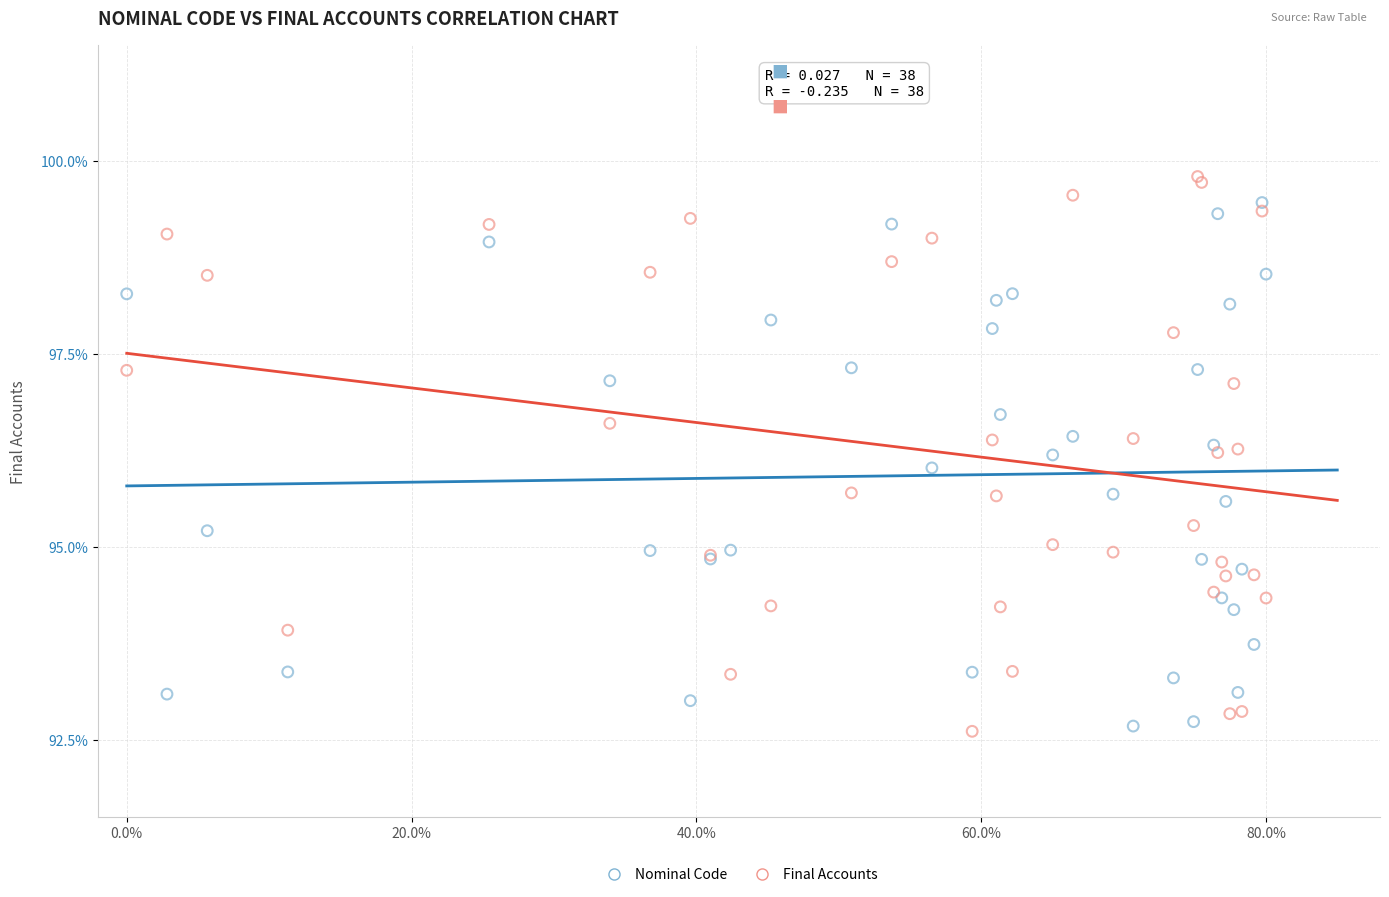

What is the X range (max minus min) for the scatter plot?

0.8